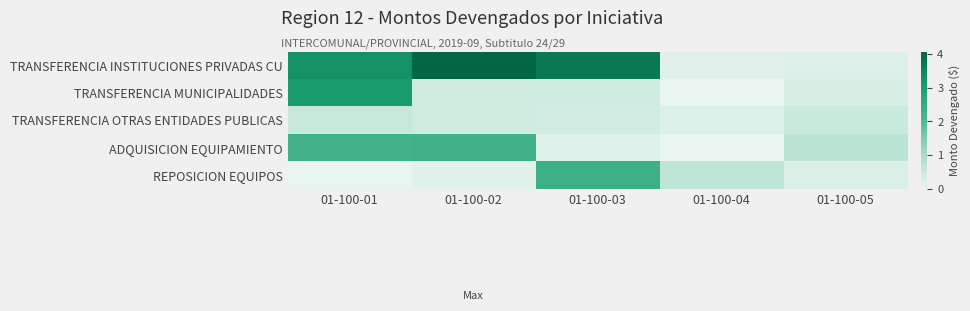

What is the spread (max minus min) of values at 01-100-03?

3.6